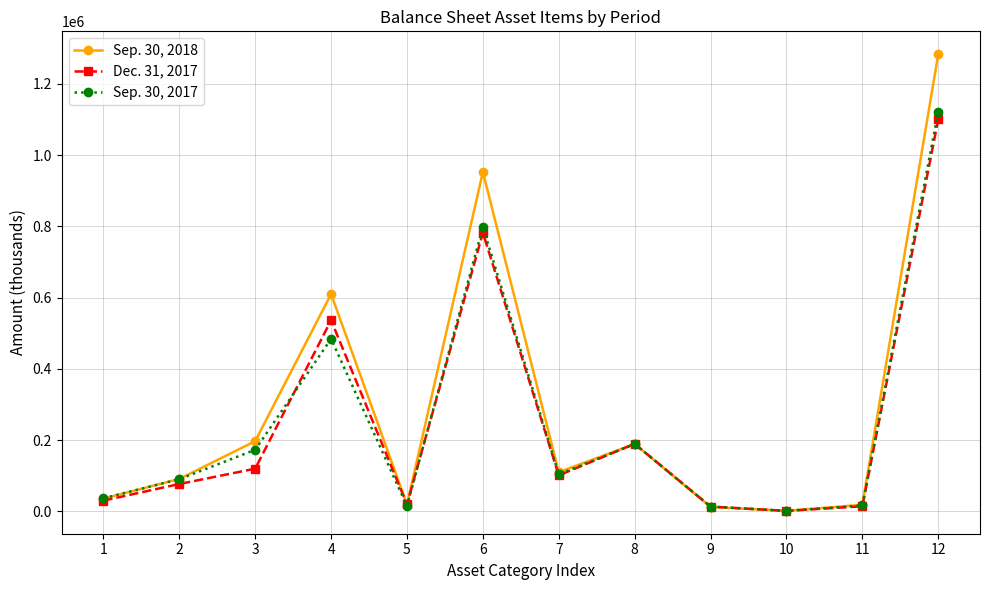

Which category has the highest value in the Dec. 31, 2017 series?

12